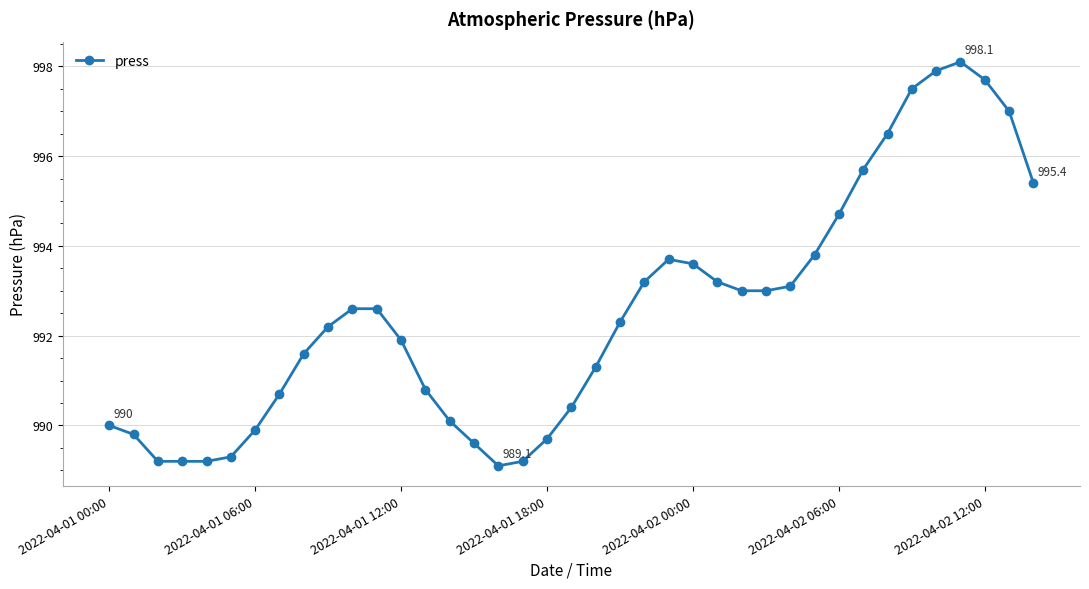

What is the average value?

992.5